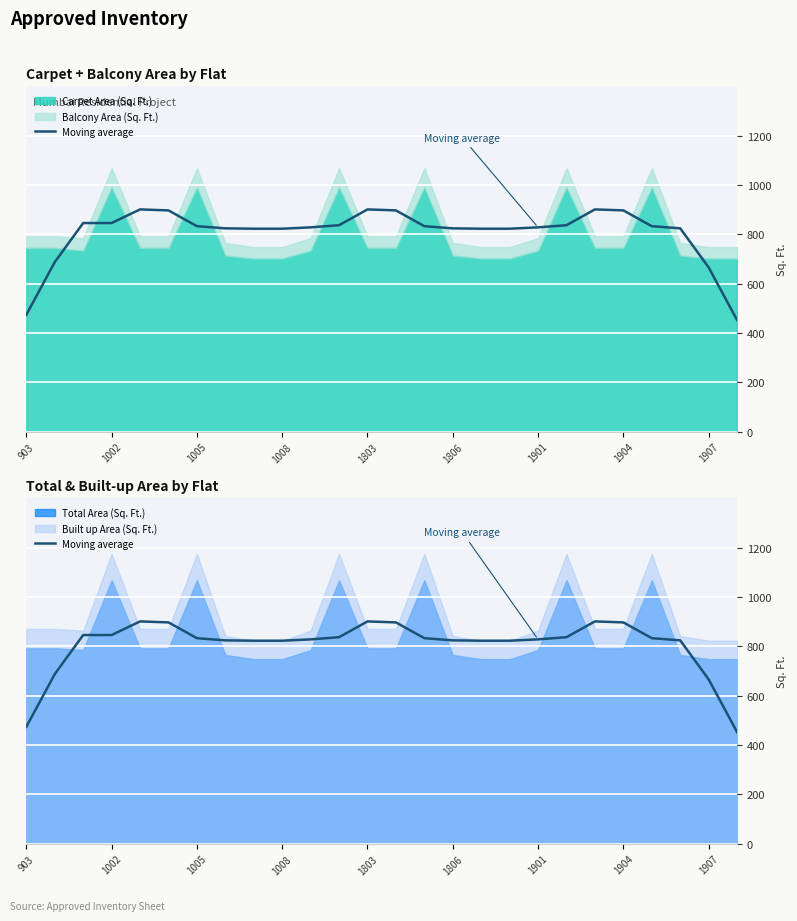

What is the sum of the values at 20 and 11?

1738.0